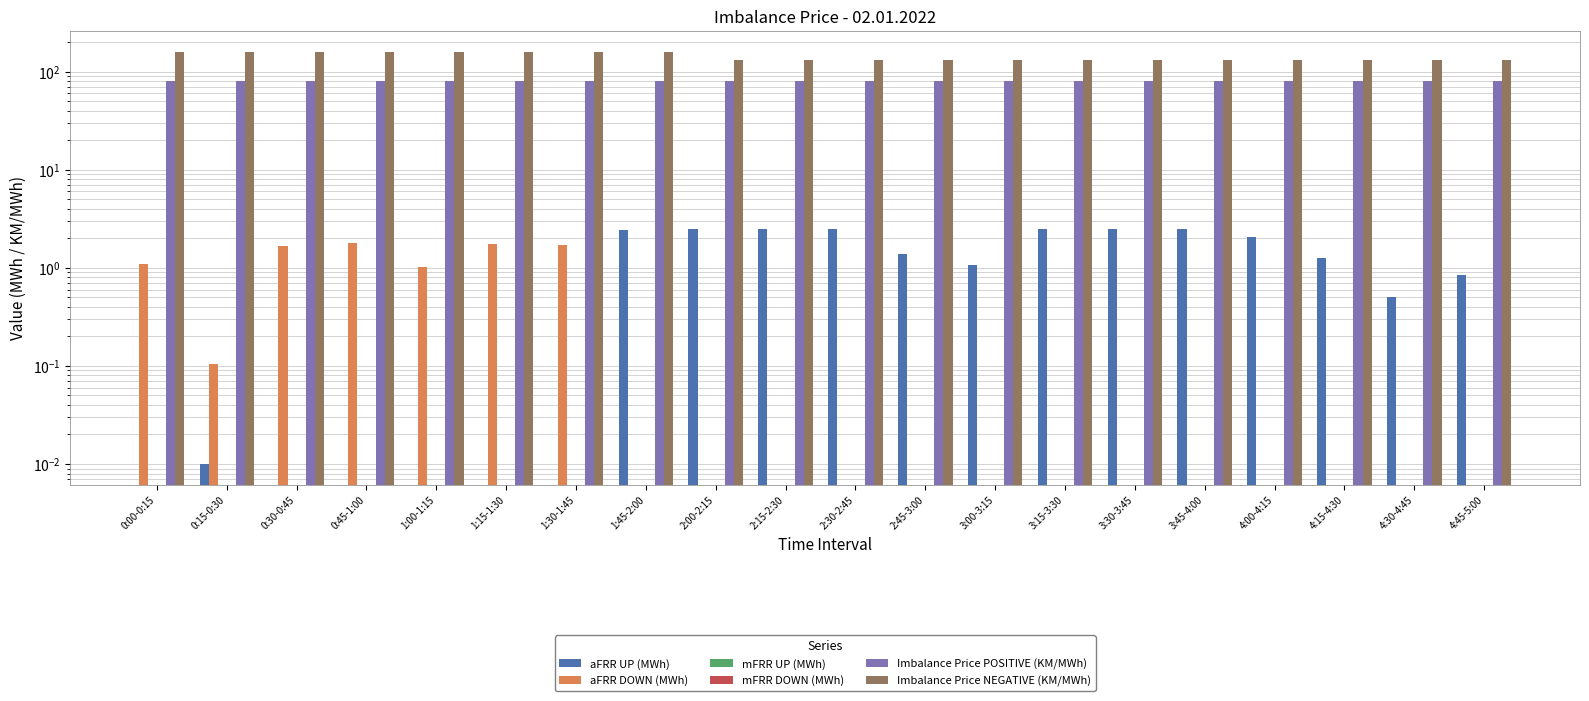

What is the label of the 19th bar from the left?

4:30-4:45